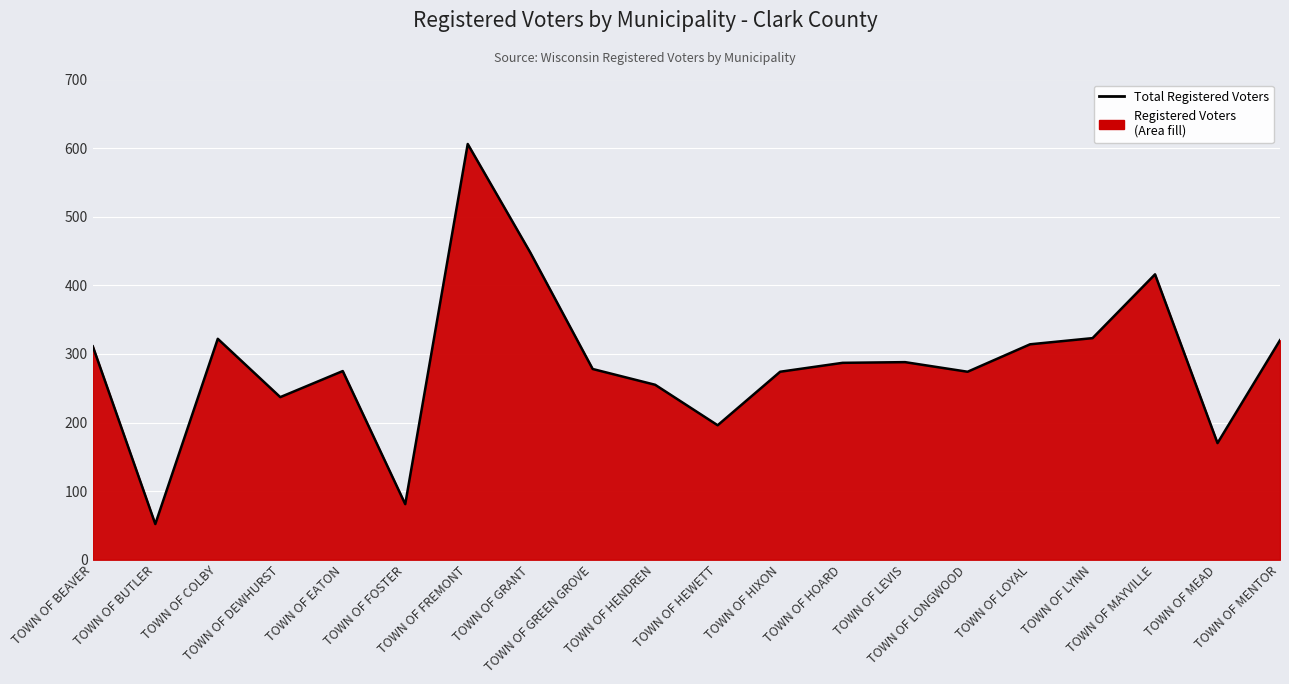

How many values exceed 287?

9